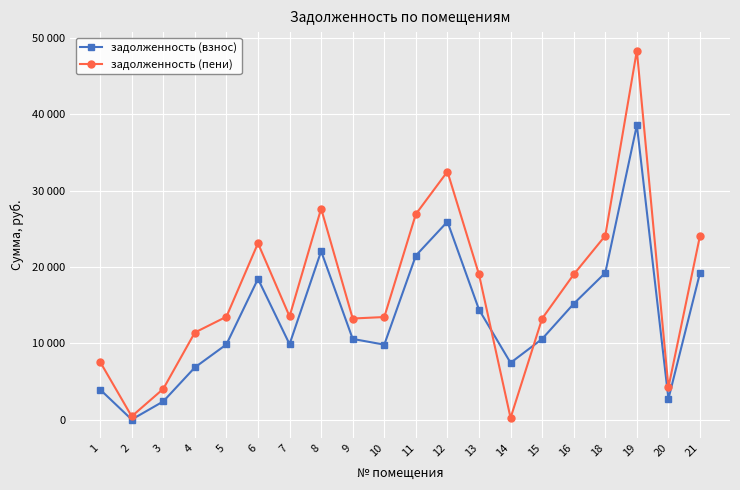

What is the value of the задолженность (пени) point at the 8th from the left?

27632.9